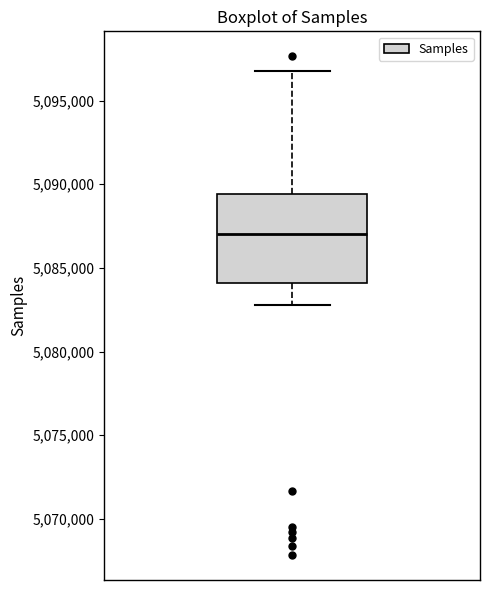

Transcribe this box plot: give where the median line is, the range the box spans, and where the two whiskers end, as read against the y-axis. The values are not printed on the chart, so give them approximately, as read against the axis.

median 5087000, box 5084000 to 5089500, whiskers 5083000 to 5097000